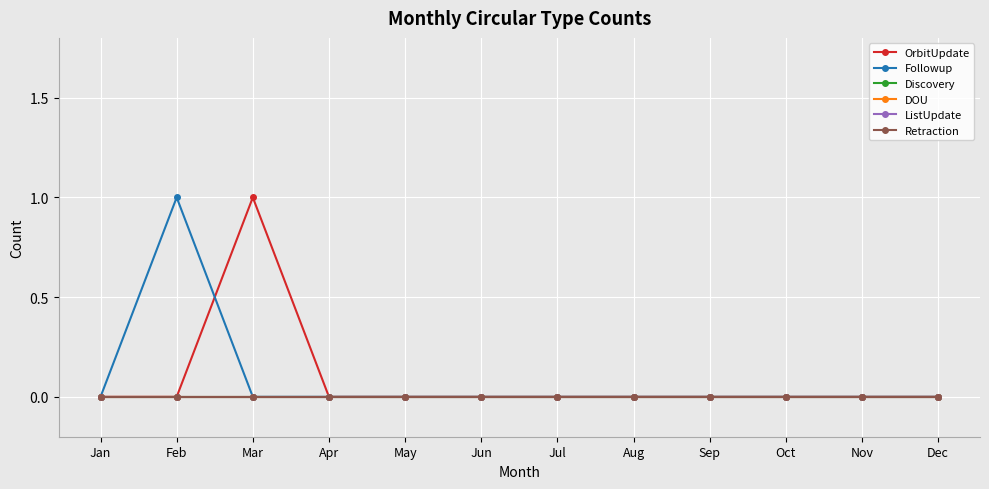

True or false: Discovery and Followup intersect in this chart.

False